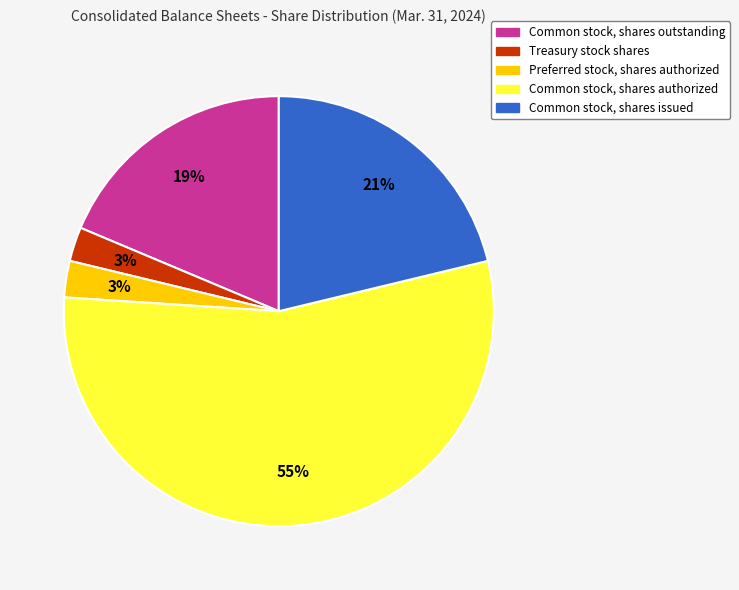

To the nearest percent, what is the difference between the Common stock, shares outstanding and Preferred stock, shares authorized slice percentages?

16%